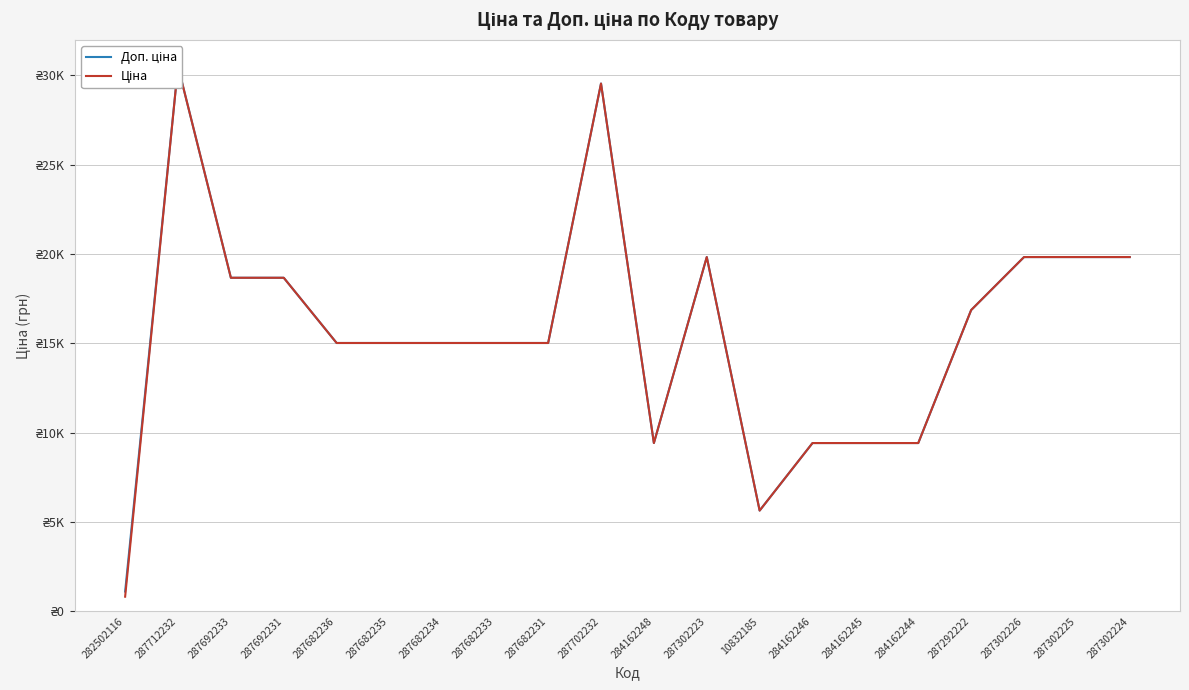

How many lines are shown in the chart?

2